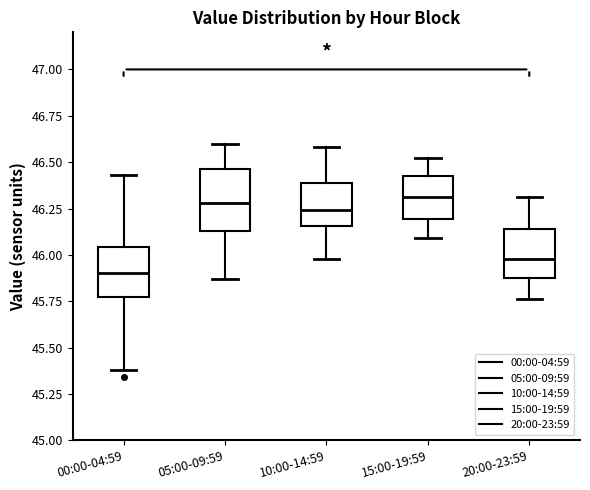

Reading left to right, transcribe this box plot: for each box, give where its median line is, the range the box spans, and where its two whiskers end, as read against the y-axis. The values are not printed on the chart, so give them approximately, as read against the axis.

00:00-04:59: median 45.90, box 45.80 to 46.05, whiskers 45.40 to 46.45
05:00-09:59: median 46.30, box 46.15 to 46.45, whiskers 45.85 to 46.60
10:00-14:59: median 46.25, box 46.15 to 46.40, whiskers 46.00 to 46.60
15:00-19:59: median 46.30, box 46.20 to 46.45, whiskers 46.10 to 46.50
20:00-23:59: median 46.00, box 45.90 to 46.15, whiskers 45.75 to 46.30